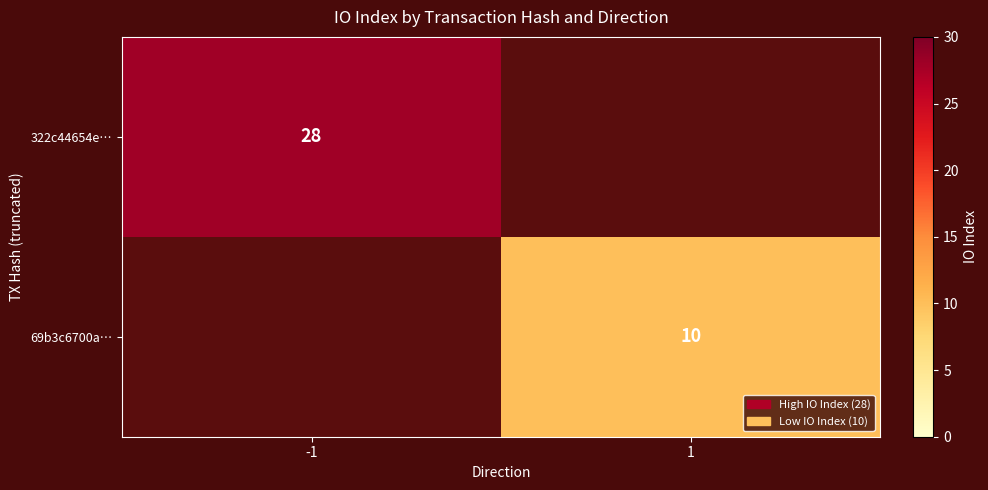

The 322c44654e… series shows 28 at -1. True or false?

True